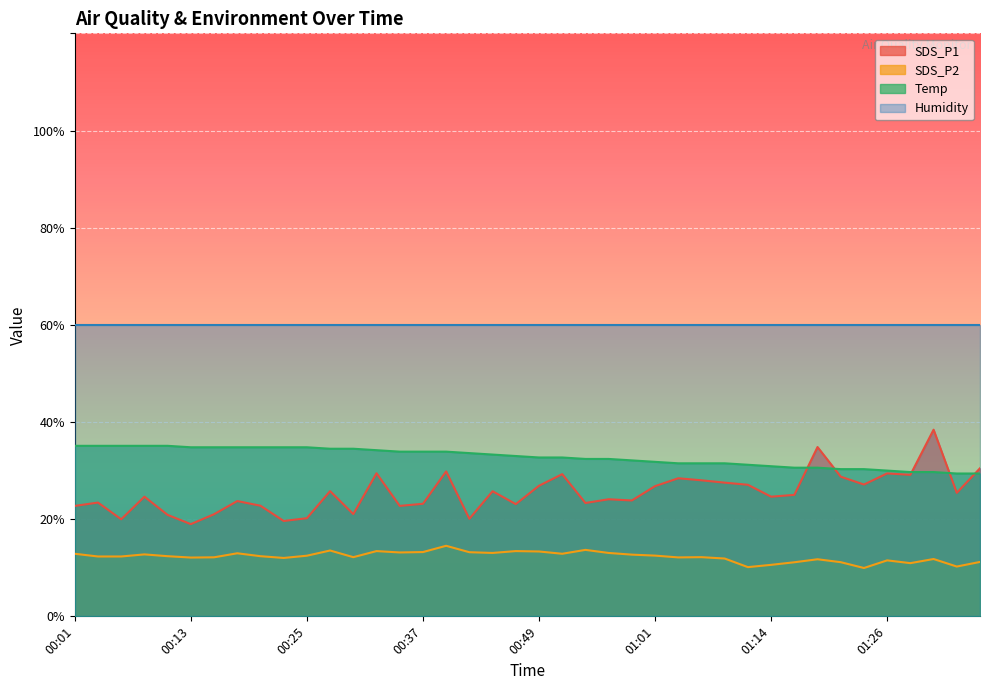

Which series has the largest total across all categories?

Humidity